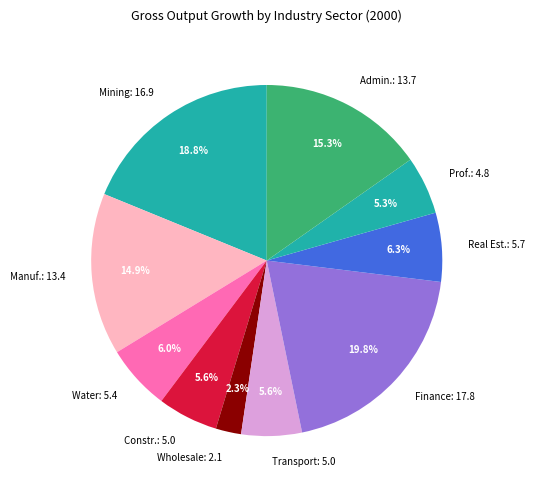

Is there a majority slice in this chart?

No